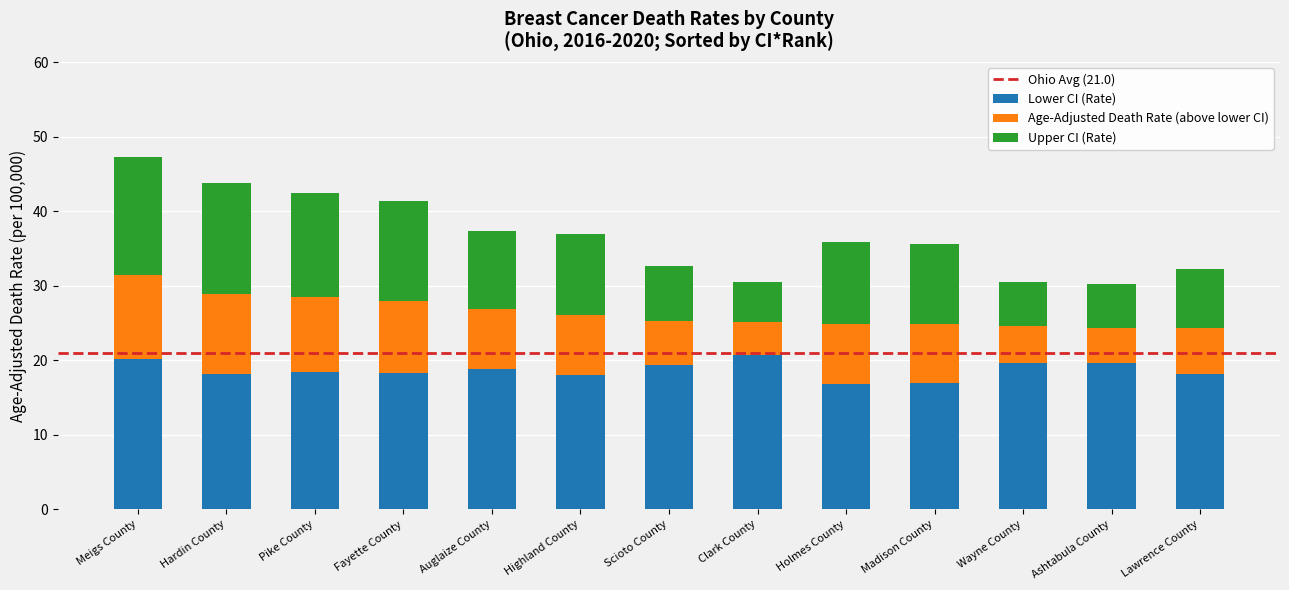

What is the total value across all series at Scioto County?

32.6